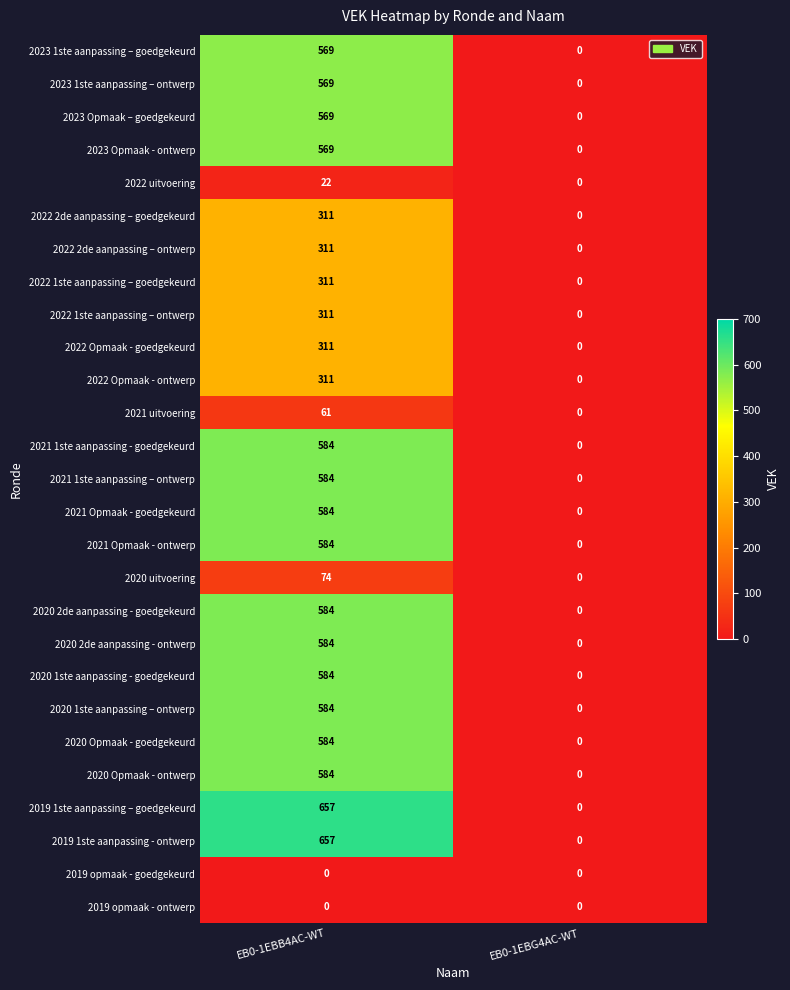

What is the spread (max minus min) of values at EB0-1EBB4AC-WT?

657